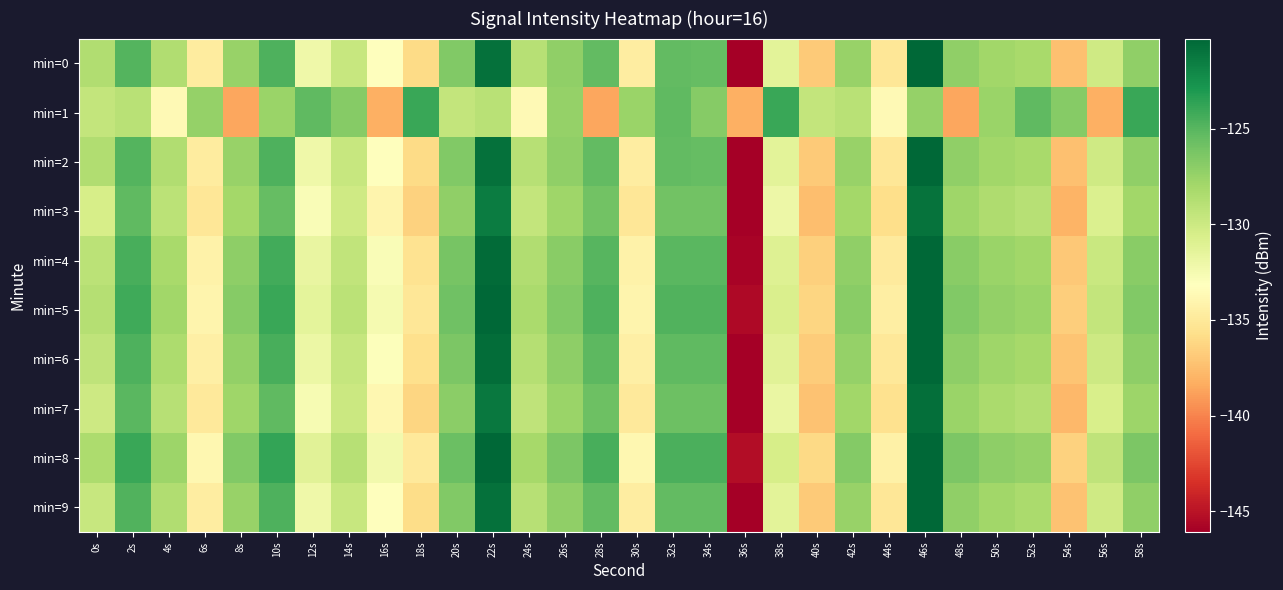

What is the total value across all series at 38s?

-1305.0